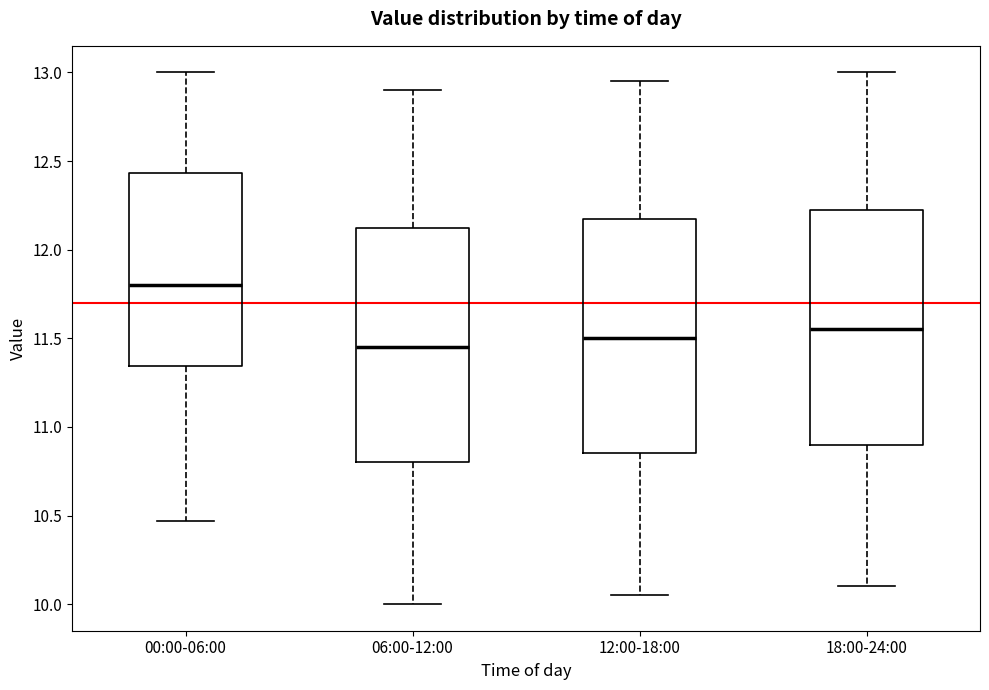

Reading left to right, read every box against the y-axis: the position of its median line, the range the box covers, and the ends of its whiskers. The values are not printed on the chart, so give them approximately, as read against the axis.

00:00-06:00: median 11.80, box 11.35 to 12.45, whiskers 10.45 to 13.00
06:00-12:00: median 11.45, box 10.80 to 12.15, whiskers 10.00 to 12.90
12:00-18:00: median 11.50, box 10.85 to 12.20, whiskers 10.05 to 12.95
18:00-24:00: median 11.55, box 10.90 to 12.25, whiskers 10.10 to 13.00